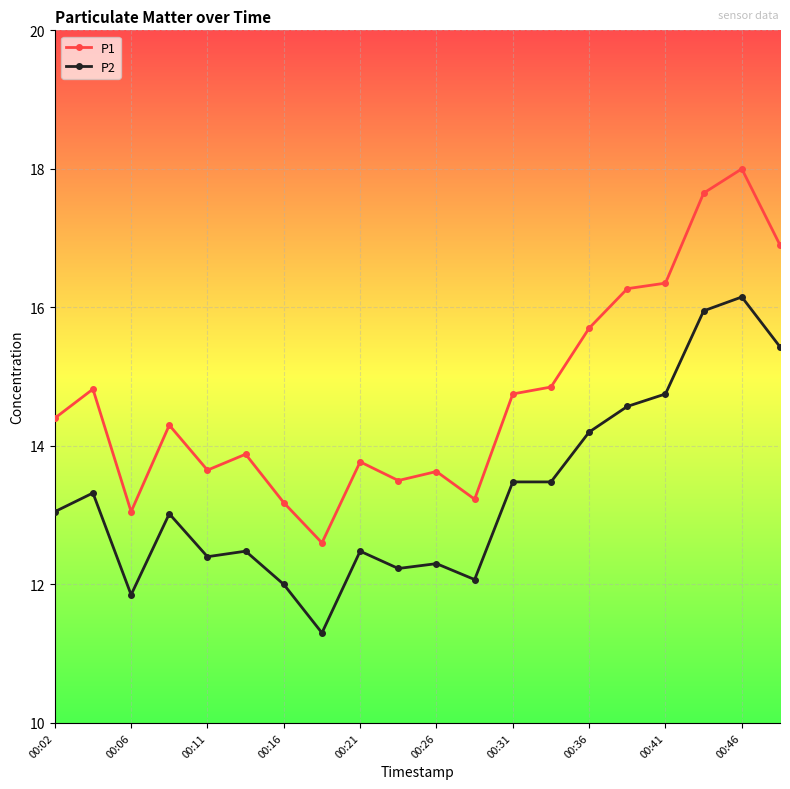

Count the number of categories in the chart.

20